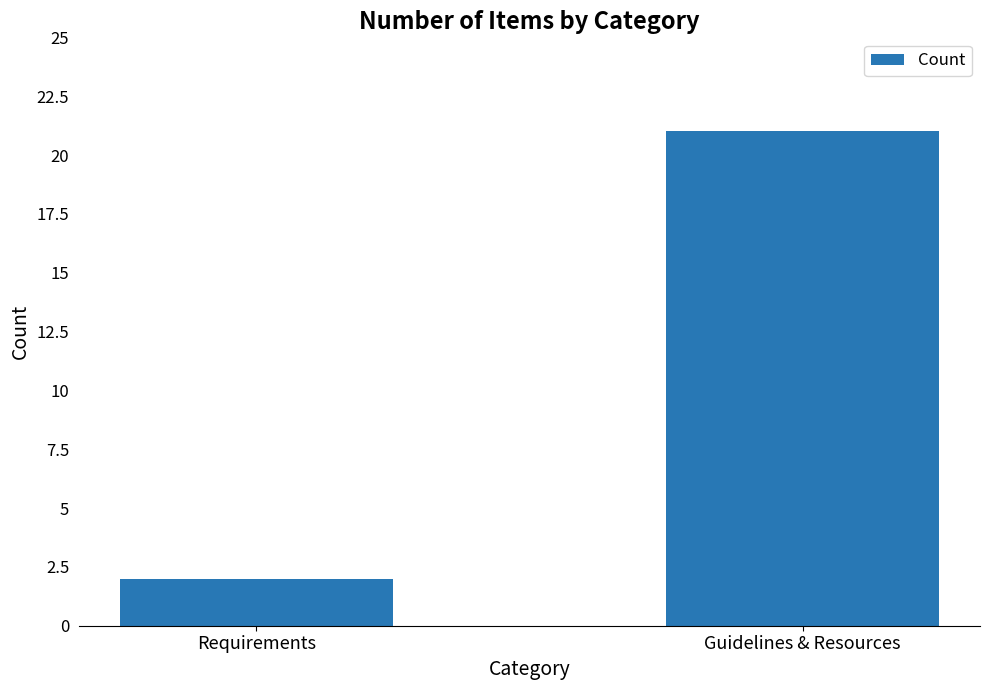

Approximately how many times larger is the value at Guidelines & Resources compared to Requirements?

10.5